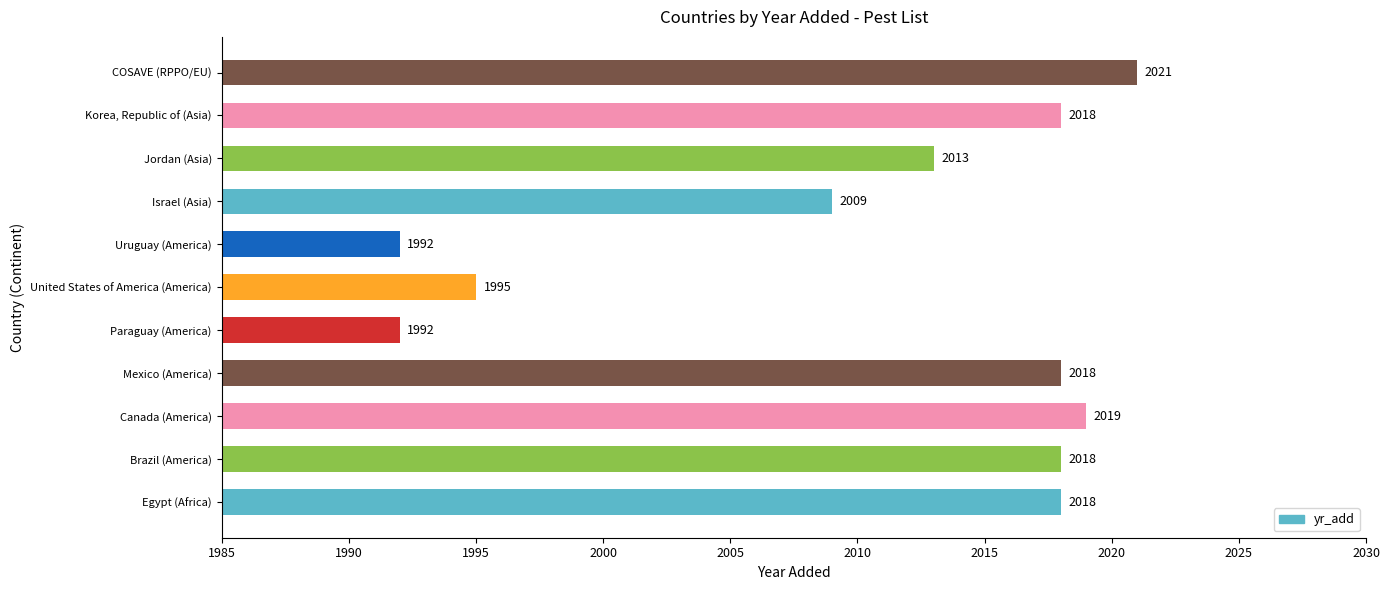

What is the approximate value at Uruguay (America), to the nearest 10?

1990